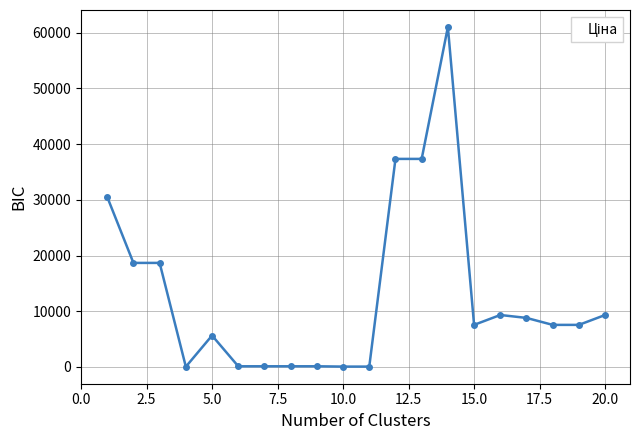

True or false: there are more than 0 points higher than both neighbors.

True